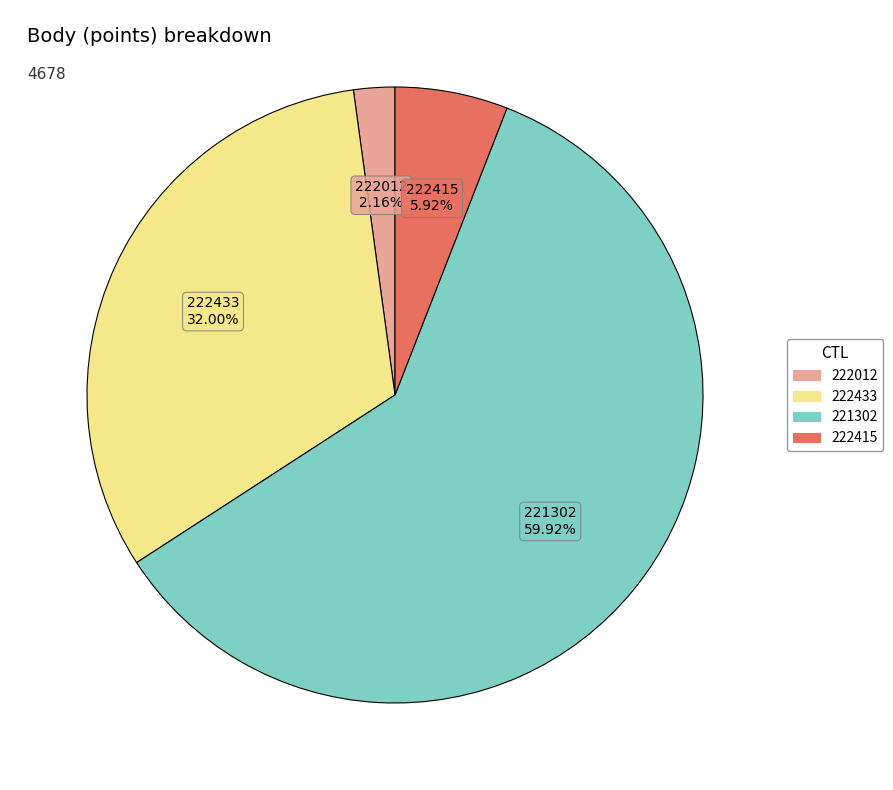

Count the number of slices in the pie.

4